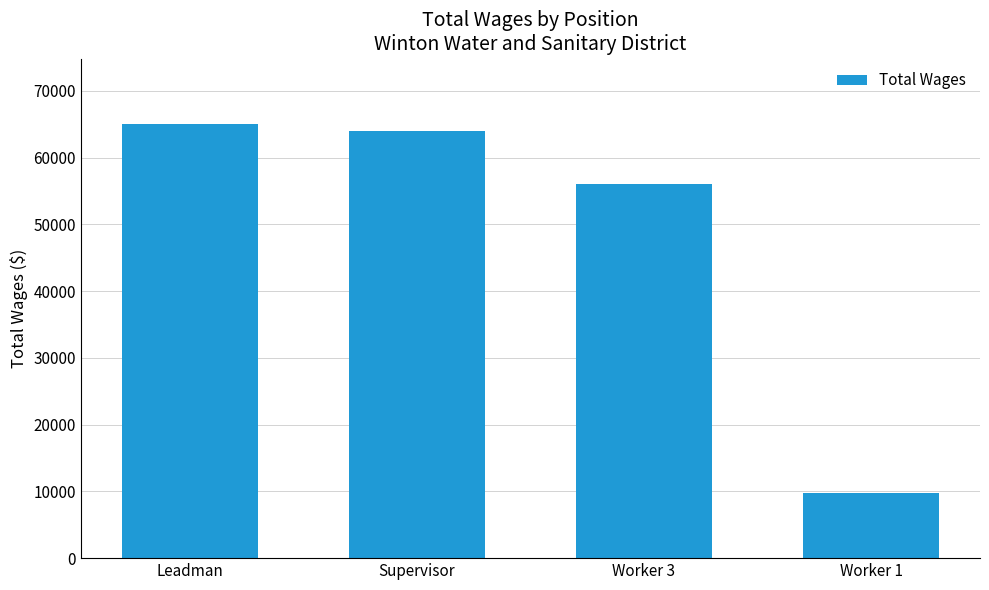

Reading left to right, transcribe all the data shown in this chart.

Leadman=65098	Supervisor=64021	Worker 3=56074	Worker 1=9799